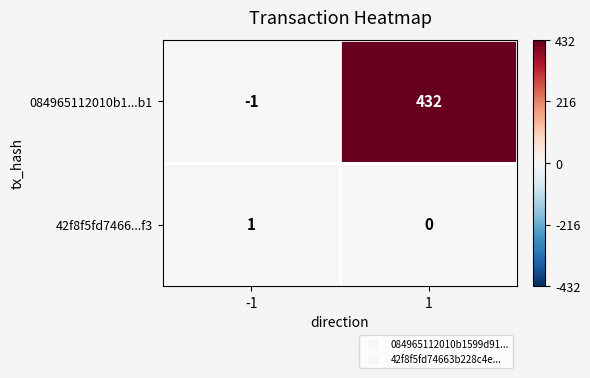

Reading left to right, extract all data points from this chart.

084965112010b1...b1: -1	432
42f8f5fd7466...f3: 1	0